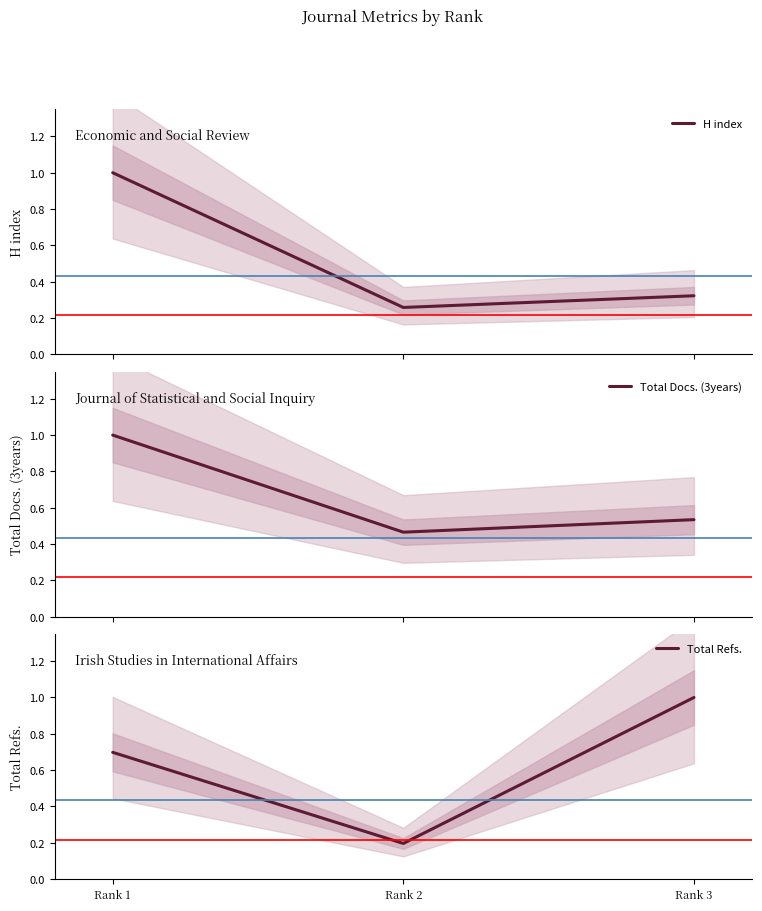

At Rank 1, list the series in order from smallest to largest.

Total Refs., H index, Total Docs. (3years)